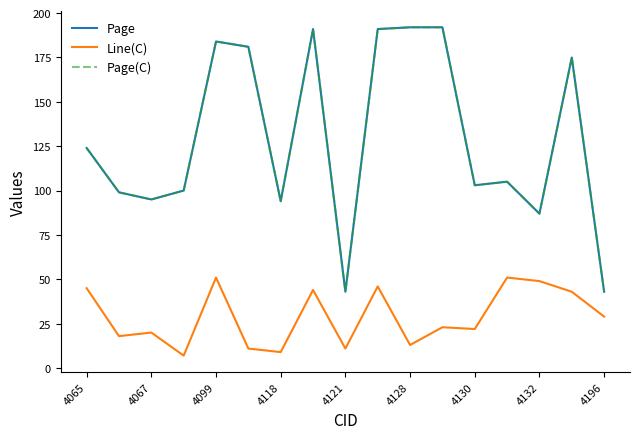

Does the chart display data point markers on the line(s)?

No